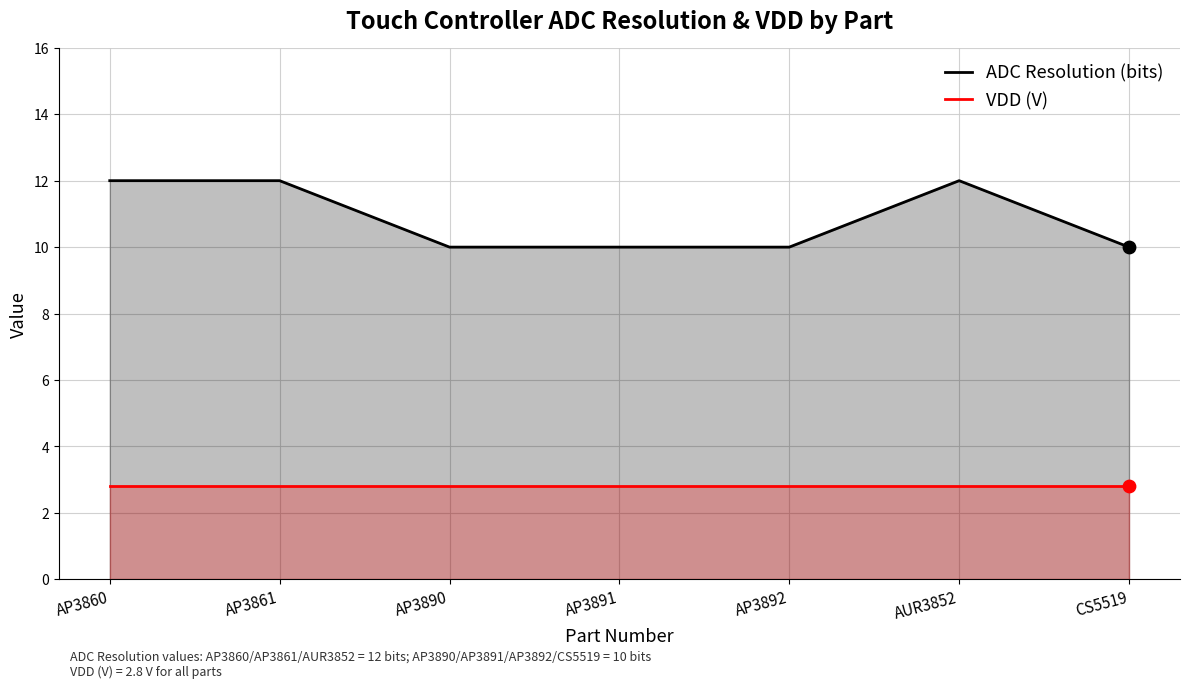

Which series has the widest spread of Y values?

ADC Resolution (bits)